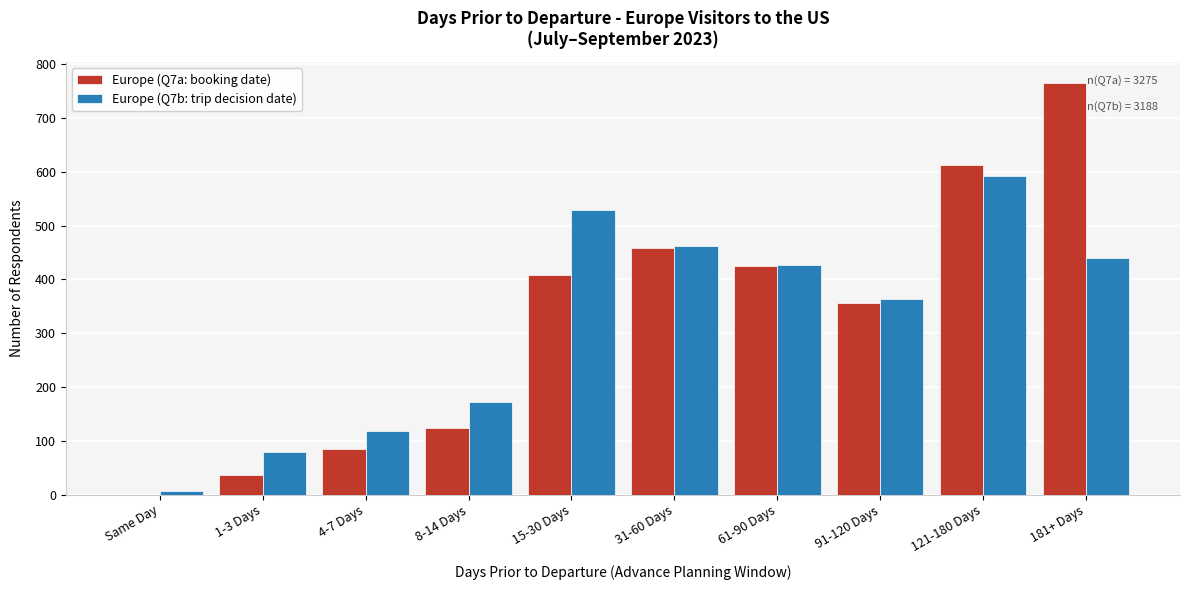

Reading right to left, transcribe all the data shown in this chart.

Europe (Q7a: booking date): 181+ Days=766	121-180 Days=612	91-120 Days=357	61-90 Days=426	31-60 Days=459	15-30 Days=409	8-14 Days=124	4-7 Days=85	1-3 Days=36	Same Day=0
Europe (Q7b: trip decision date): 181+ Days=440	121-180 Days=593	91-120 Days=363	61-90 Days=427	31-60 Days=462	15-30 Days=529	8-14 Days=172	4-7 Days=118	1-3 Days=80	Same Day=6